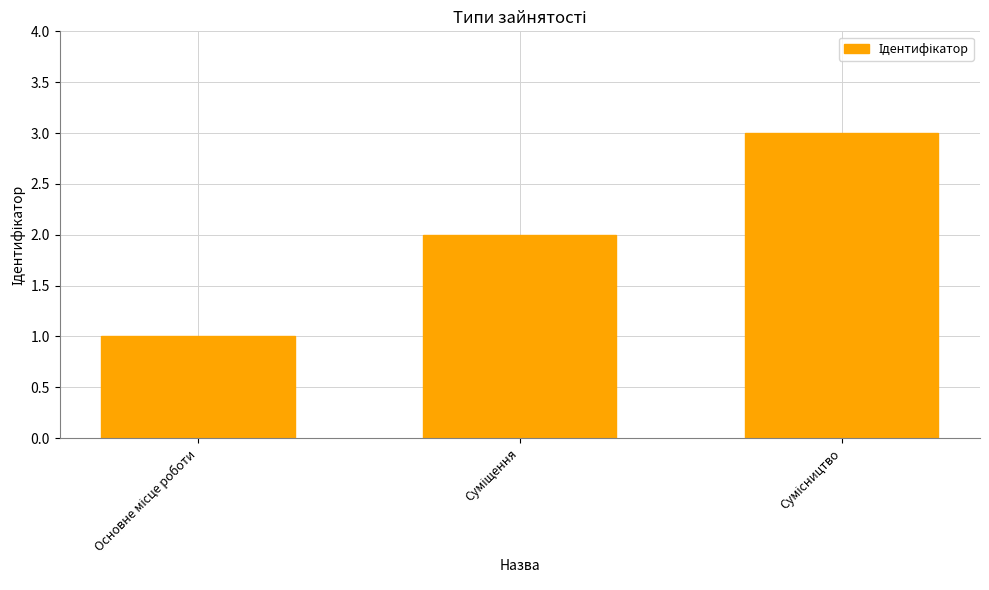

What is the greatest value displayed?

3